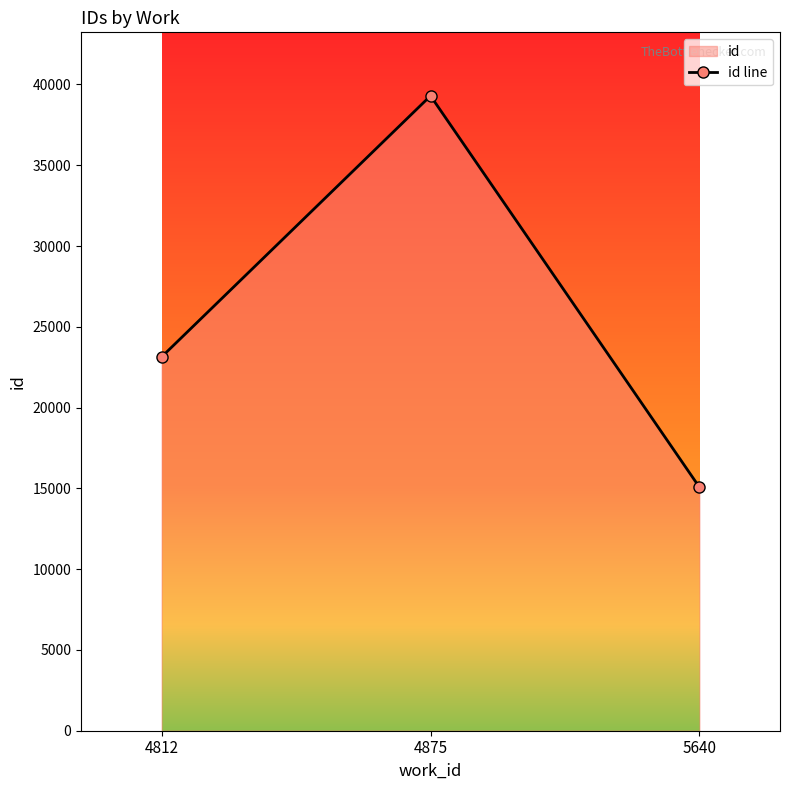

How many lines are shown in the chart?

1